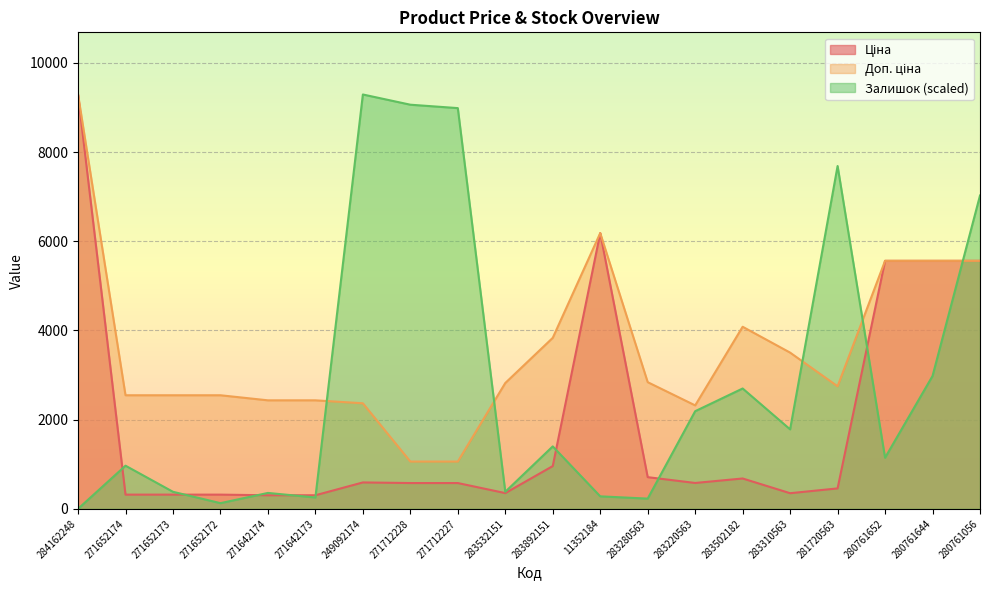

What is the label of the 6th point from the right?

283502182